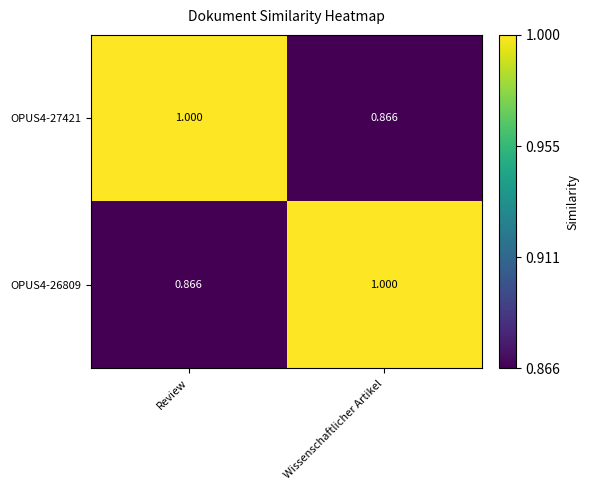

Which category has the highest value in the OPUS4-27421 series?

Review